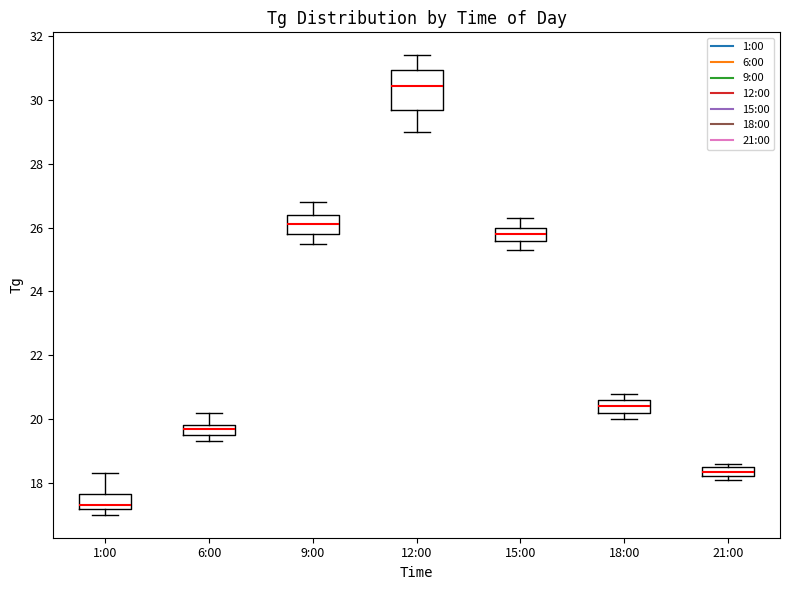

Where does the lower whisker of the box for 15:00 end on the y-axis? The values are not printed on the chart, so give them approximately, as read against the axis.

25.4